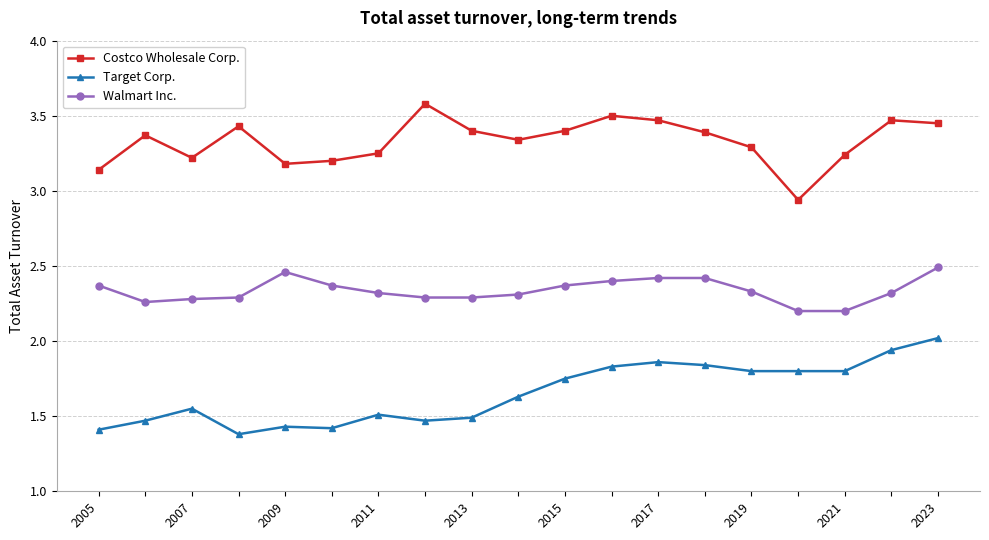

Is this an area chart (filled region under the line)?

No